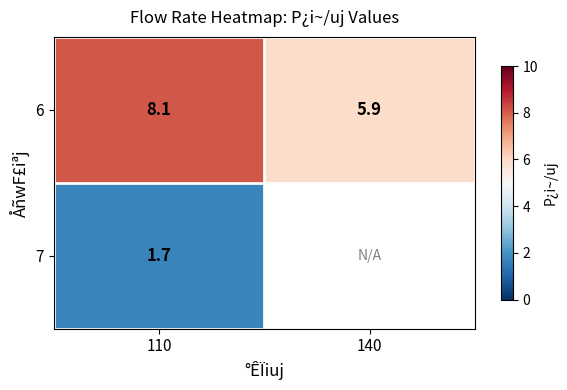

What is the difference between the 6 values at 140 and 110?

2.2